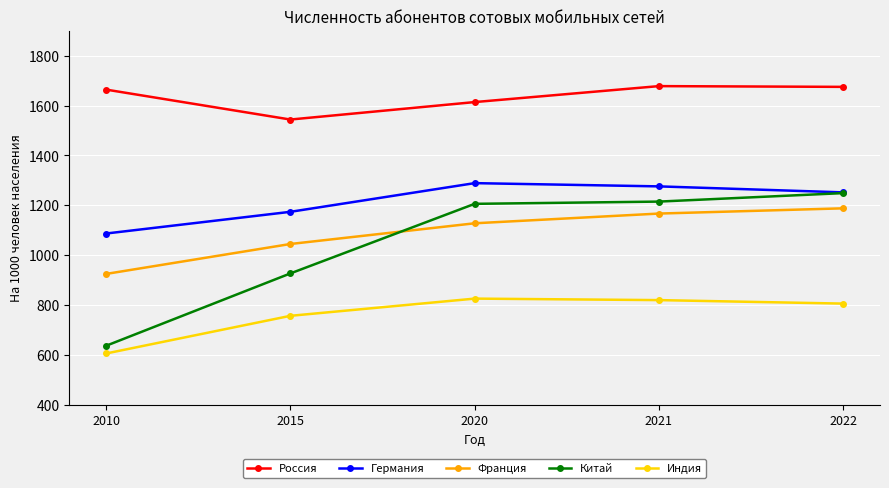

True or false: Индия has more than 0 points higher than both neighbors.

True